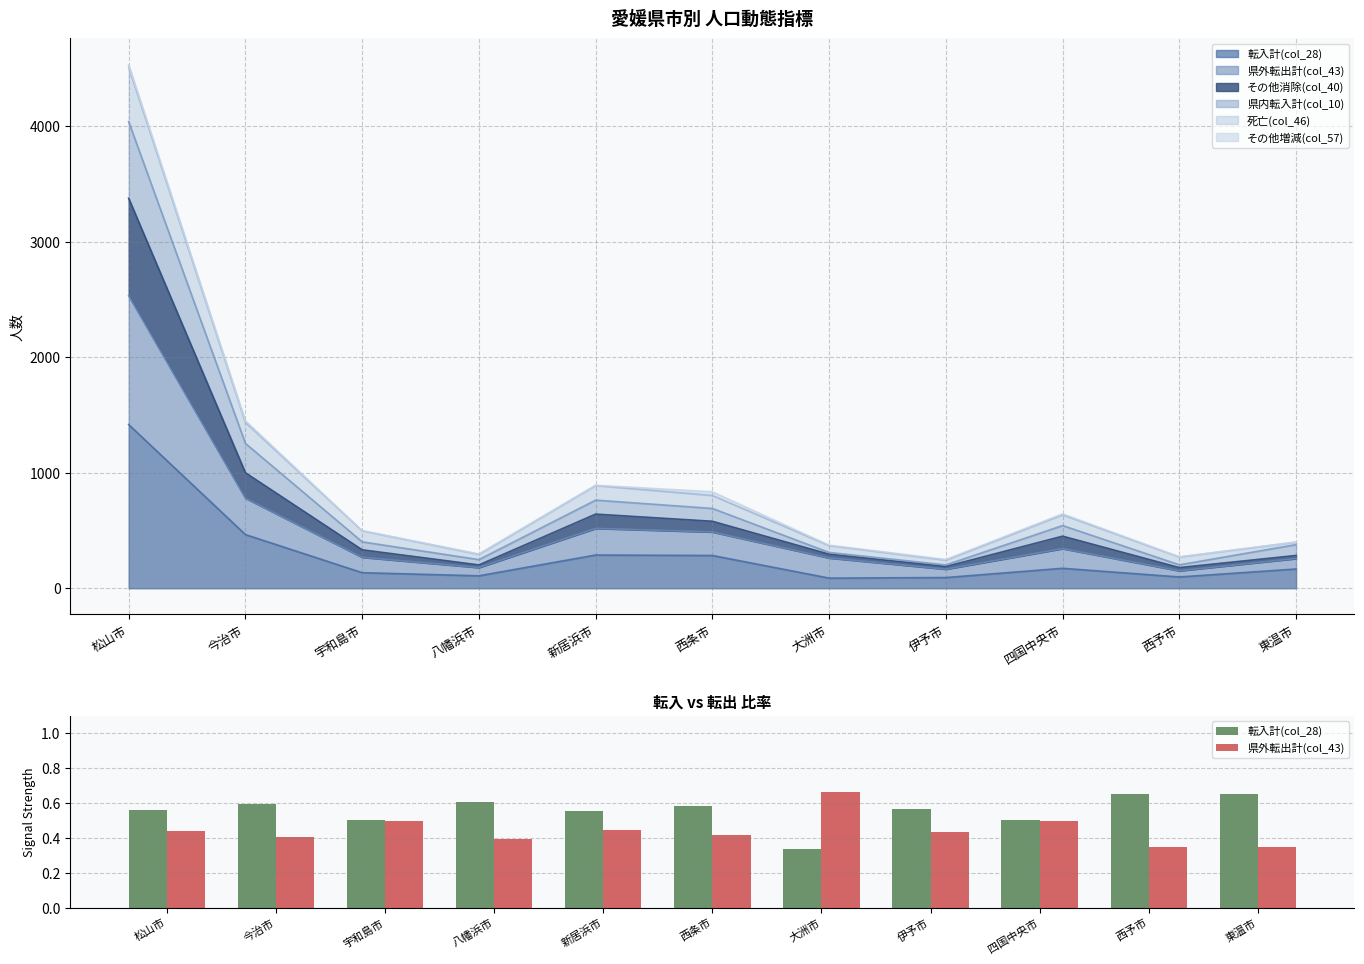

How many groups of bars are there?

11